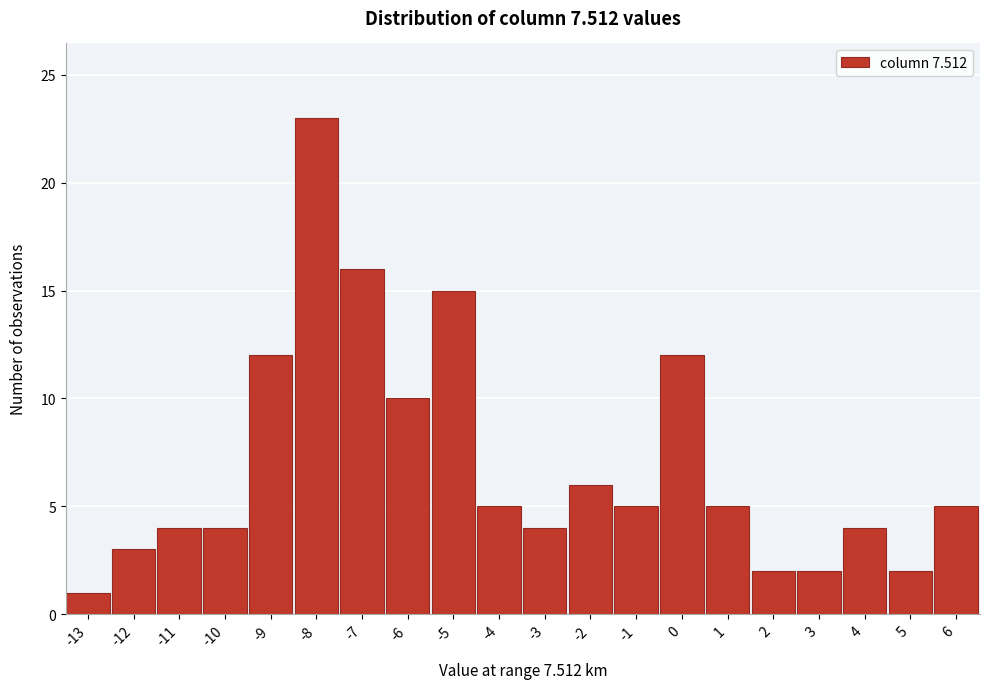

Reading left to right, list all the values displayed in this chart.

1	3	4	4	12	23	16	10	15	5	4	6	5	12	5	2	2	4	2	5